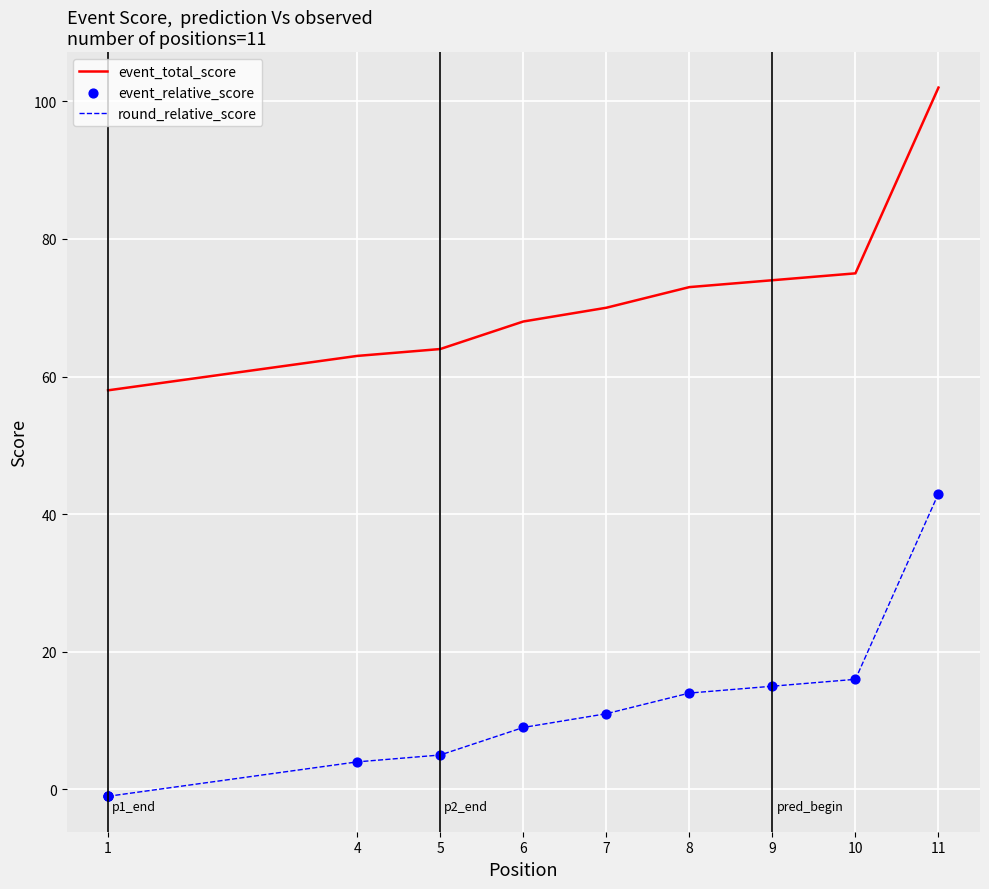

Which series has the largest total across all categories?

event_total_score